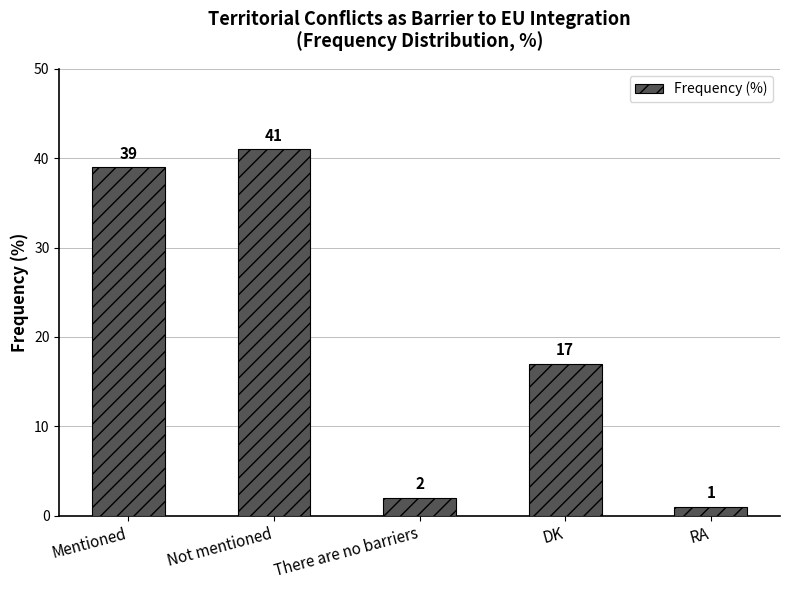

Which category has the lowest value across all series?

RA